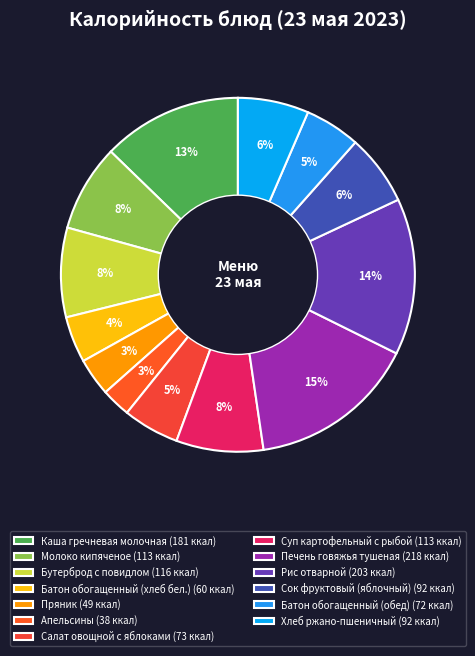

Count the number of slices in the pie.

13